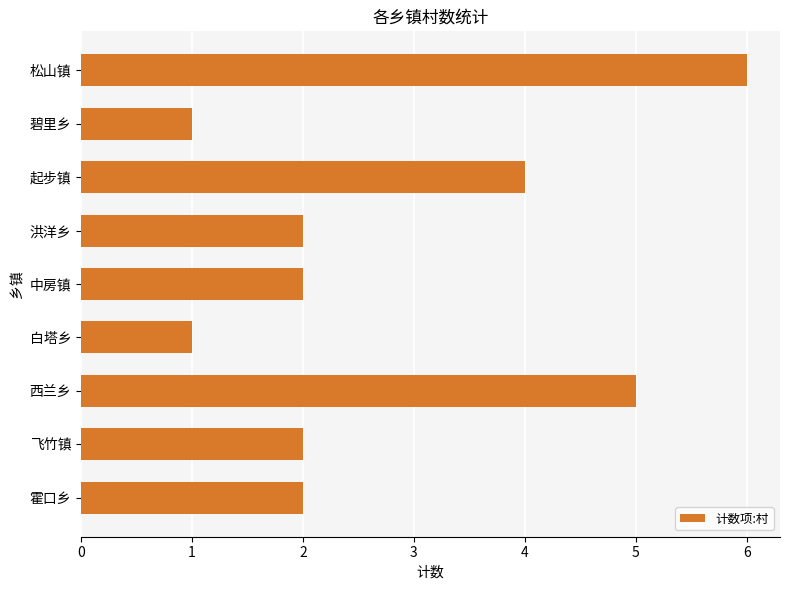

What position from the top is 洪洋乡?

4